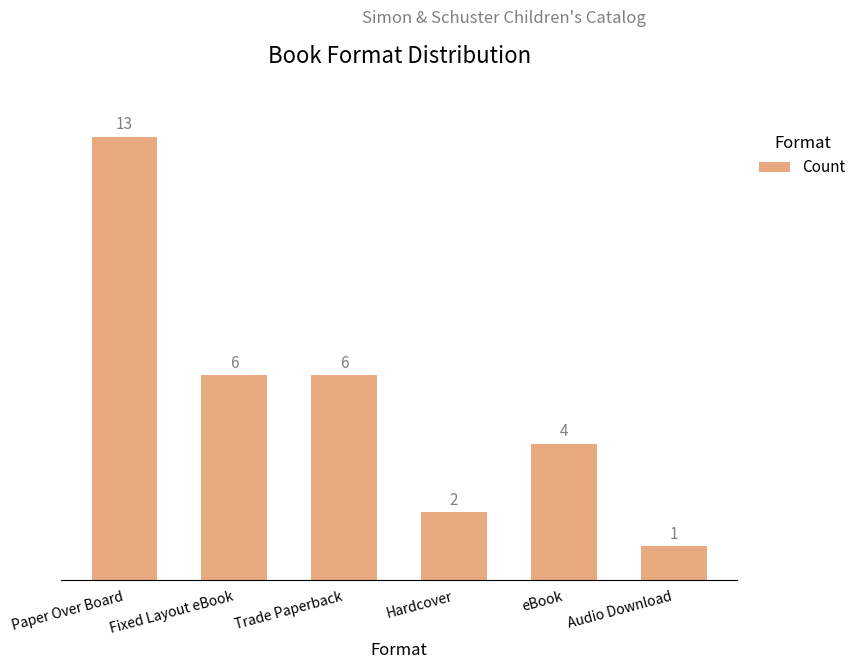

What is the value of the 6th bar from the left?

1